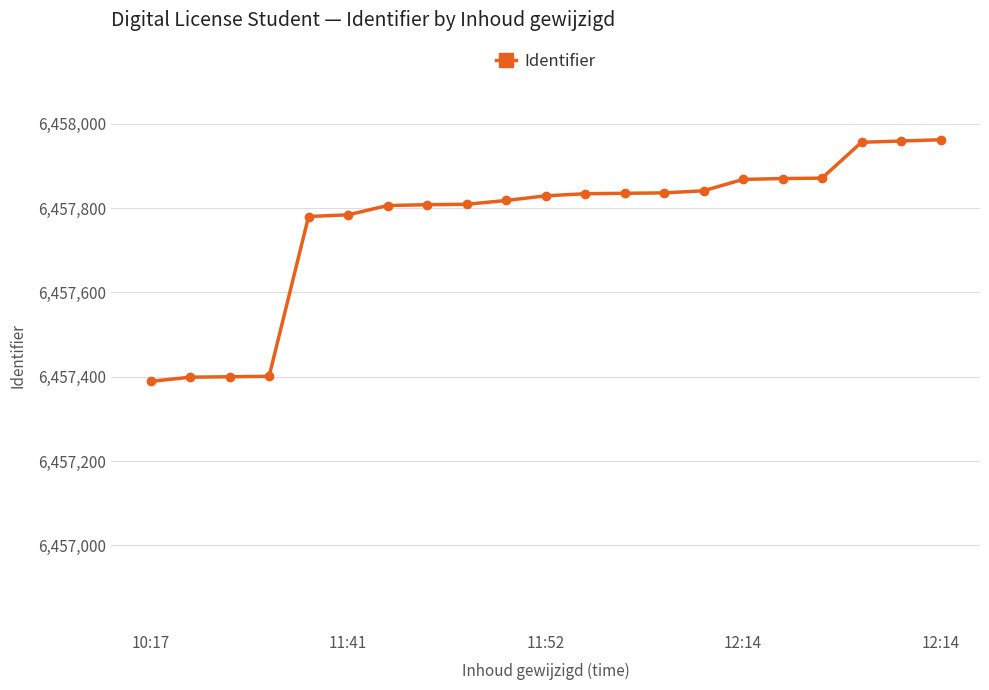

What is the average value?

6457765